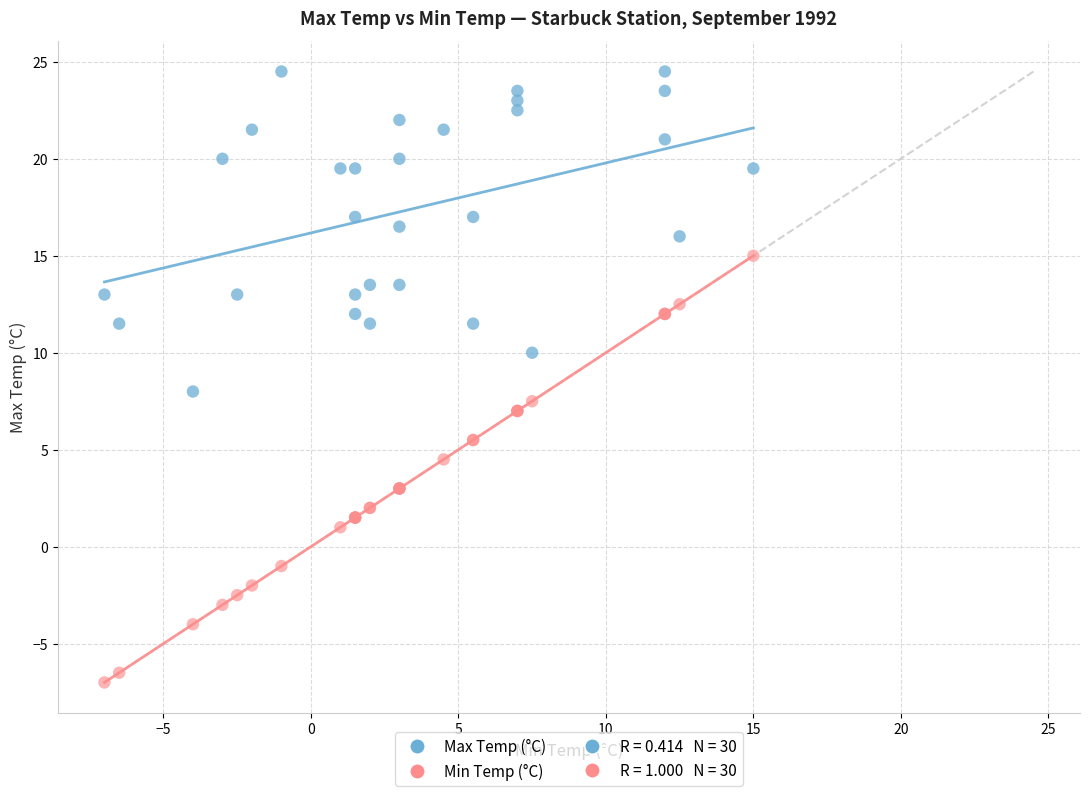

In the Min Temp (°C) series, what Y value is closest to 4?

4.5